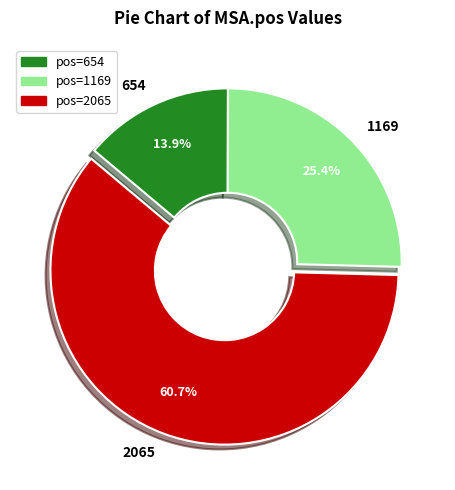

What percentage is the 1169 slice, to the nearest percent?

25%